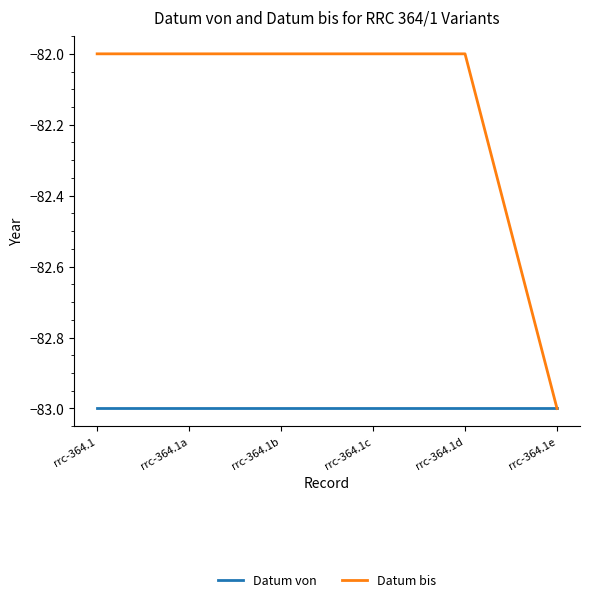

Rank the series by their average value, from lowest to highest.

Datum von, Datum bis